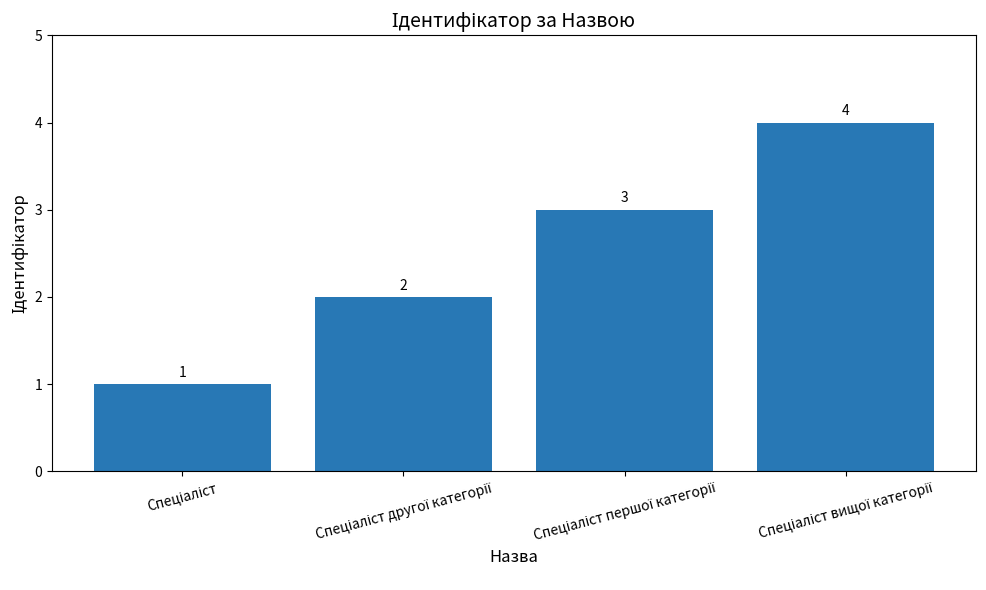

Does the chart contain any negative values?

No